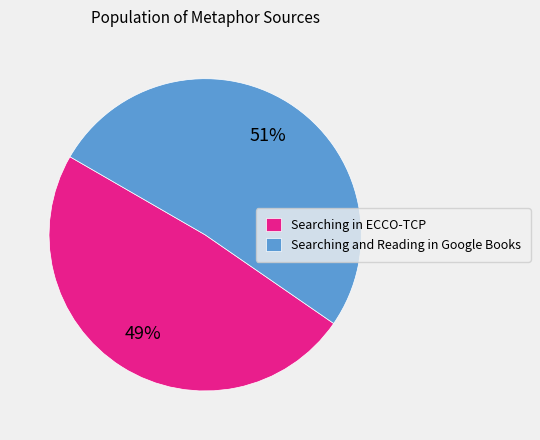

Count the number of slices in the pie.

2